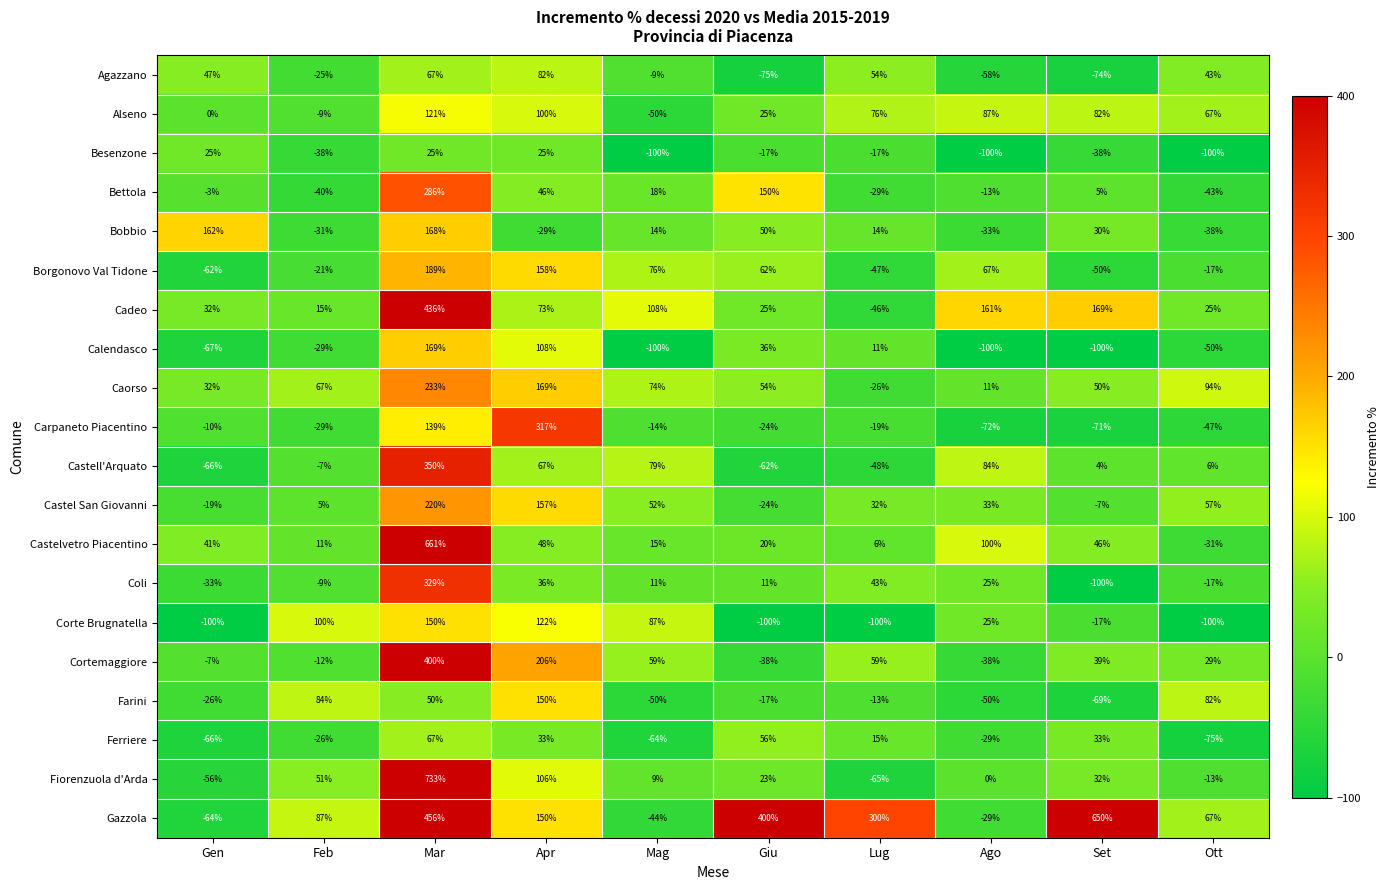

List the labels in order of Fiorenzuola d'Arda value, smallest first.

Lug, Gen, Ott, Ago, Mag, Giu, Set, Feb, Apr, Mar